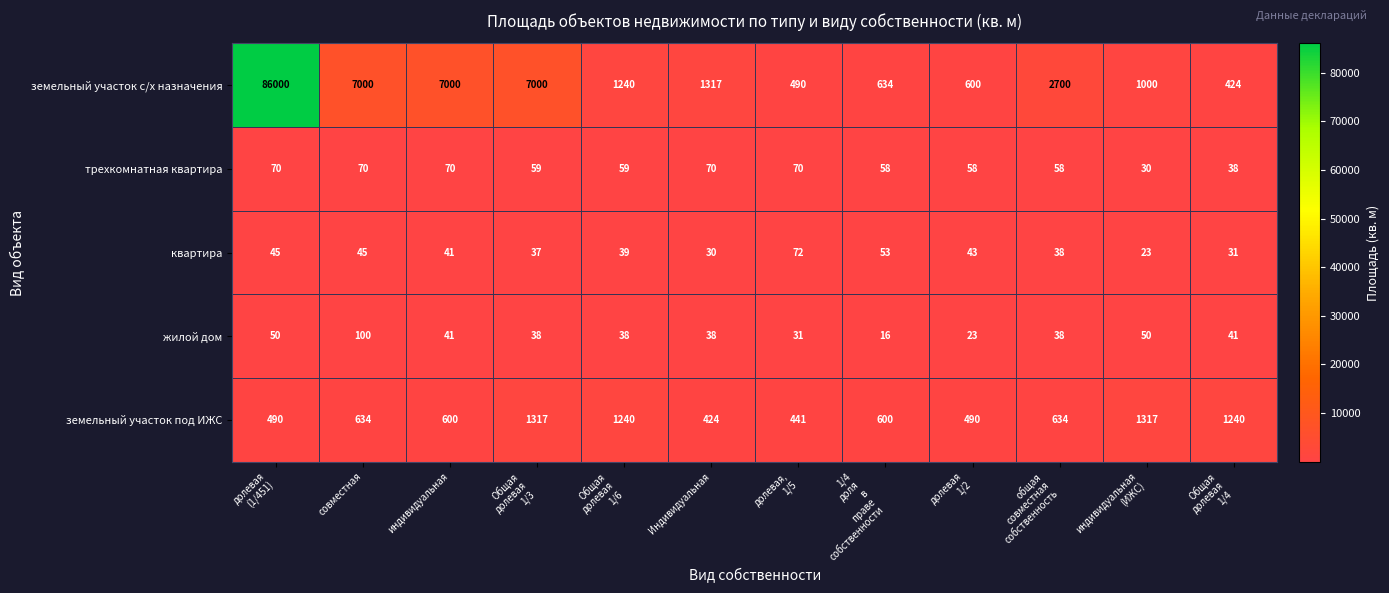

What value does the жилой дом series have at индивидуальная, to the nearest 5?

40